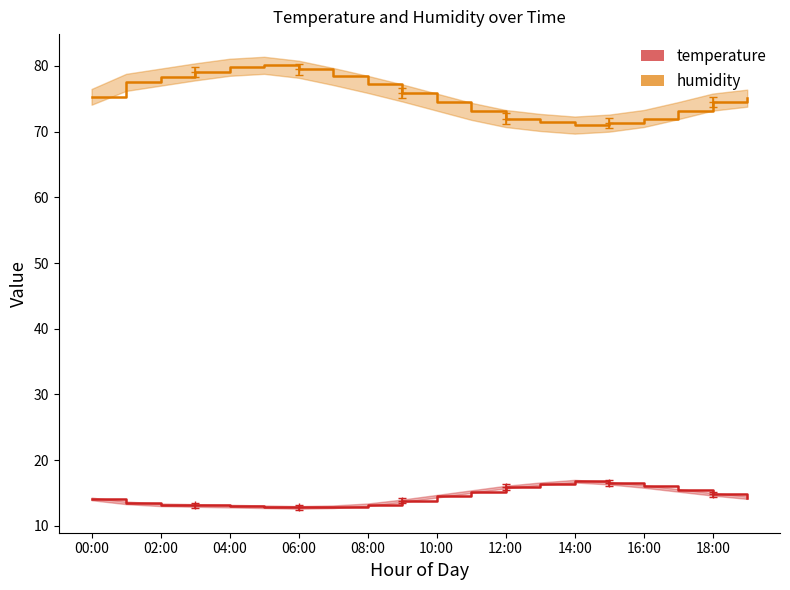

Which category has the highest value in the temperature series?

14:00